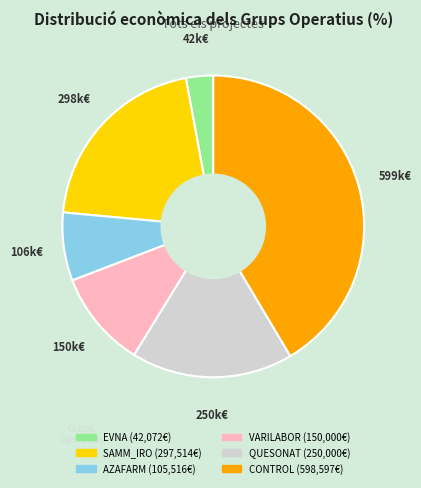

Is EVNA the majority of the pie?

No